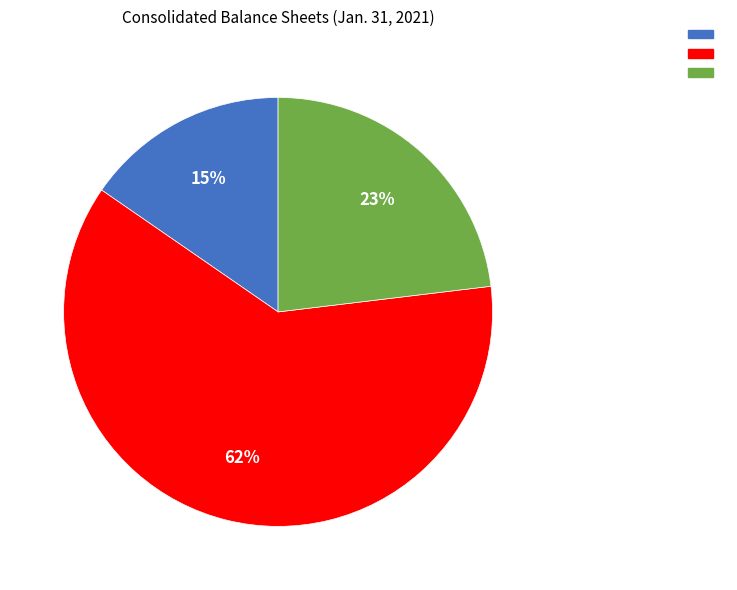

To the nearest percent, what is the average slice percentage?

33%